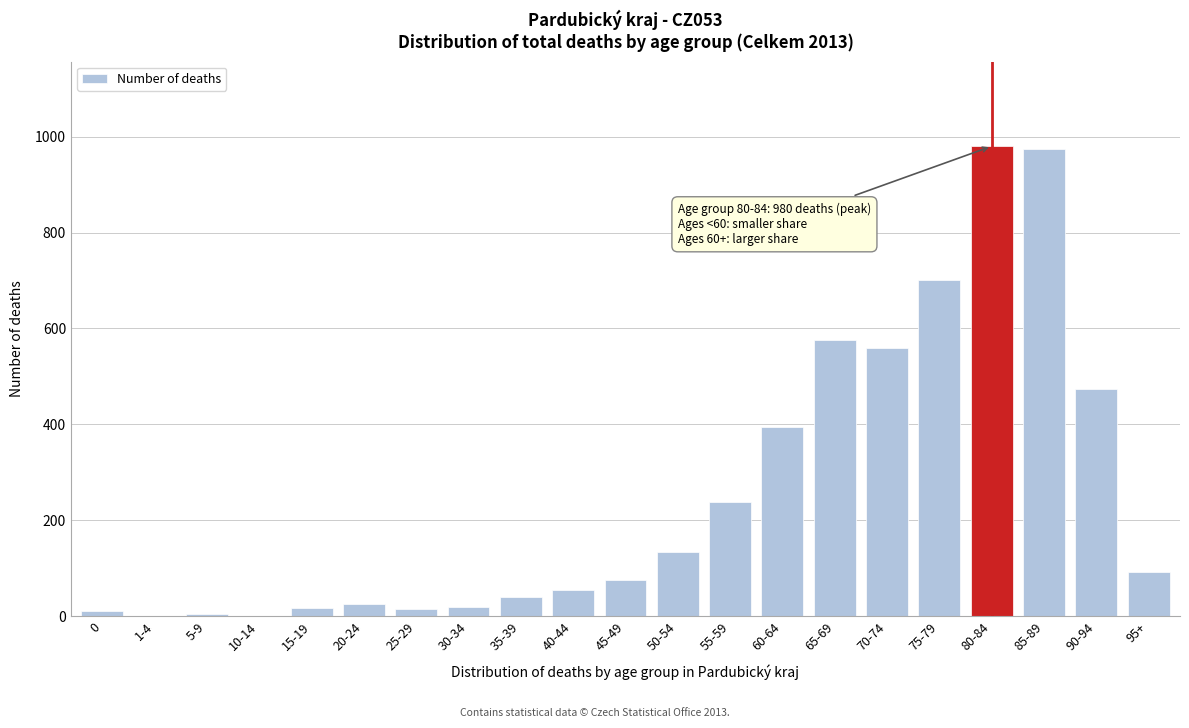

The chart shows a value of 26 at 20-24. True or false?

True